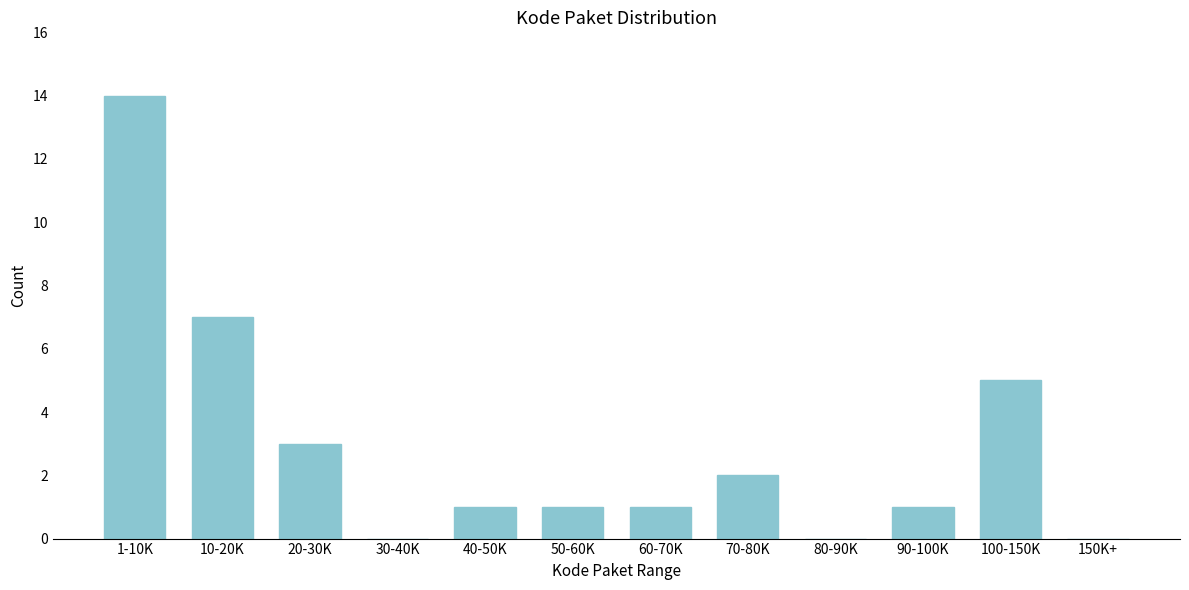

Reading left to right, extract all data points from this chart.

1-10K=14	10-20K=7	20-30K=3	30-40K=0	40-50K=1	50-60K=1	60-70K=1	70-80K=2	80-90K=0	90-100K=1	100-150K=5	150K+=0